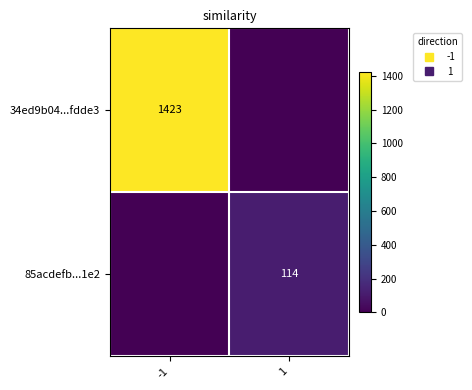

Where is 85acdefb...1e2 nearest to the value 57?

-1